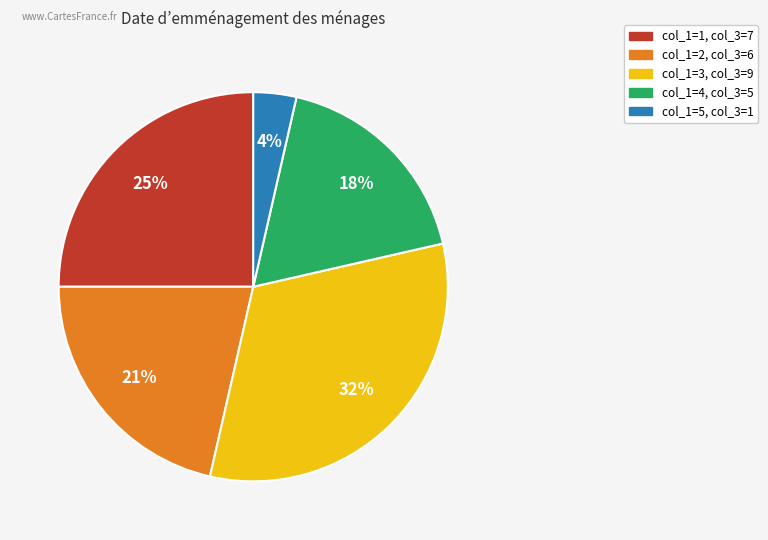

Is there any slice that represents more than half of the pie?

No